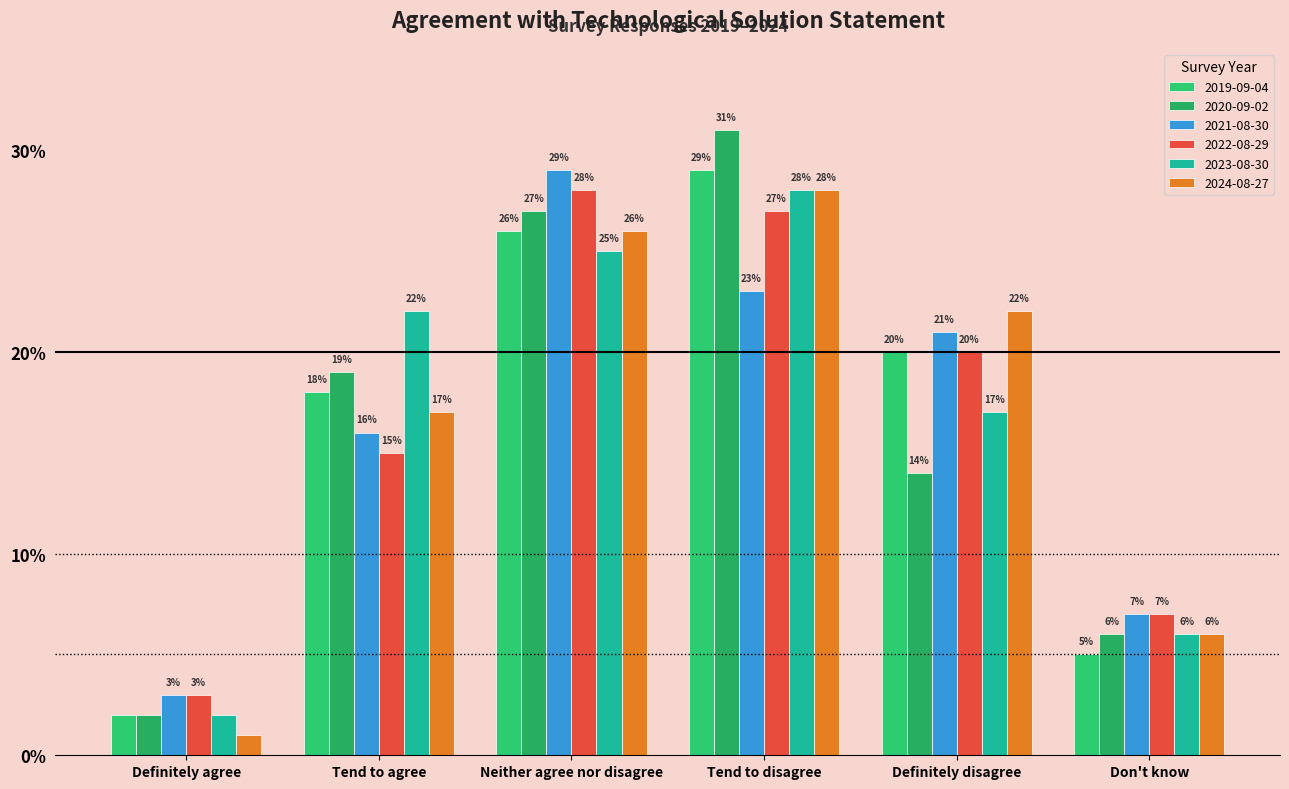

Reading right to left, what are all the values shown in this chart?

2019-09-04: 0.1	0.2	0.3	0.3	0.2	0.0
2020-09-02: 0.1	0.1	0.3	0.3	0.2	0.0
2021-08-30: 0.1	0.2	0.2	0.3	0.2	0.0
2022-08-29: 0.1	0.2	0.3	0.3	0.1	0.0
2023-08-30: 0.1	0.2	0.3	0.2	0.2	0.0
2024-08-27: 0.1	0.2	0.3	0.3	0.2	0.0